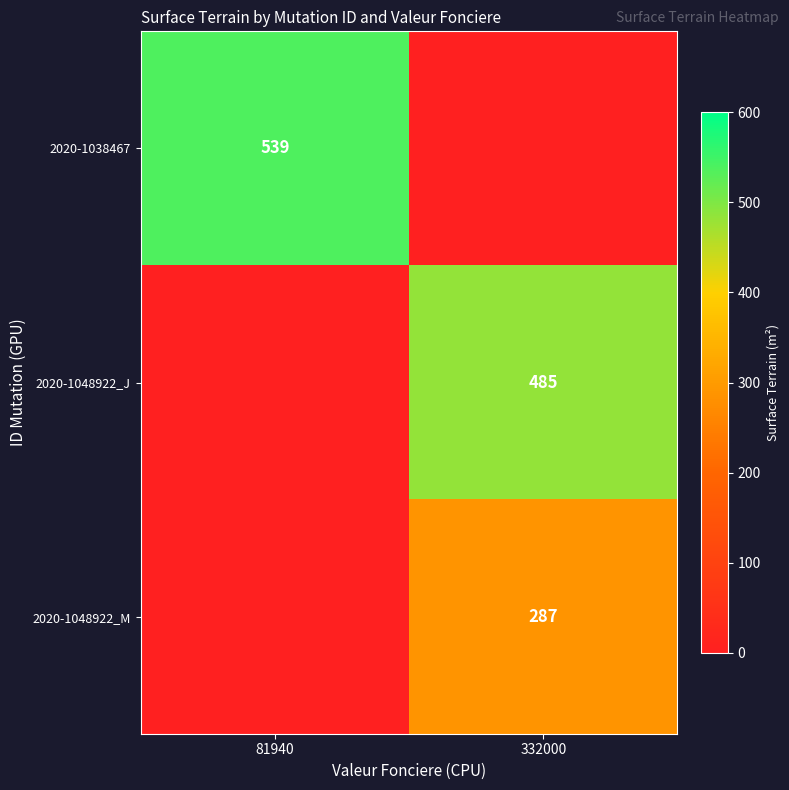

Count the number of data series in this chart.

3